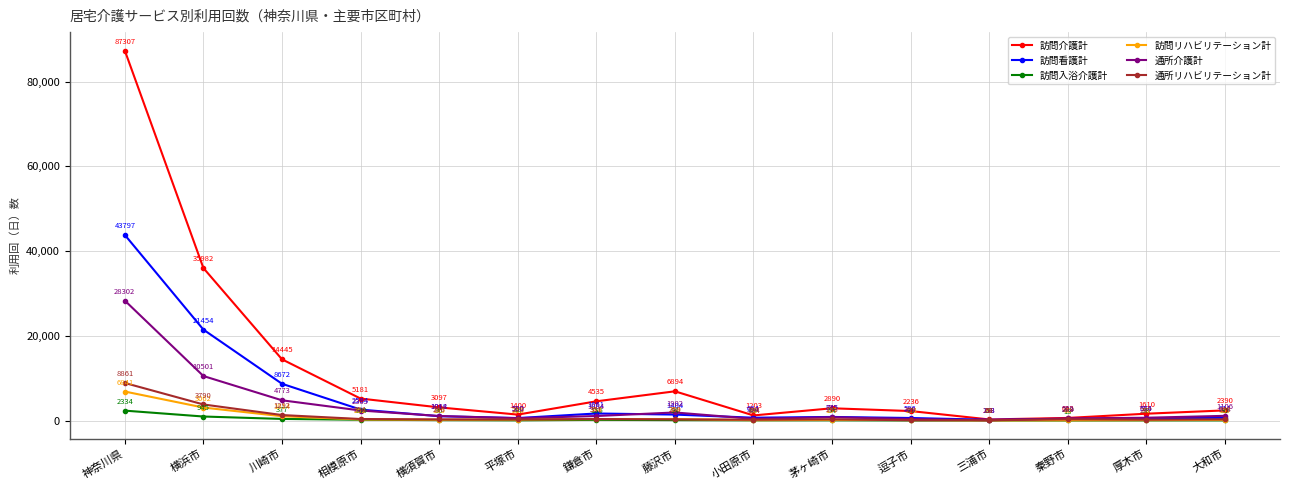

What is the label of the 1st point from the right?

大和市